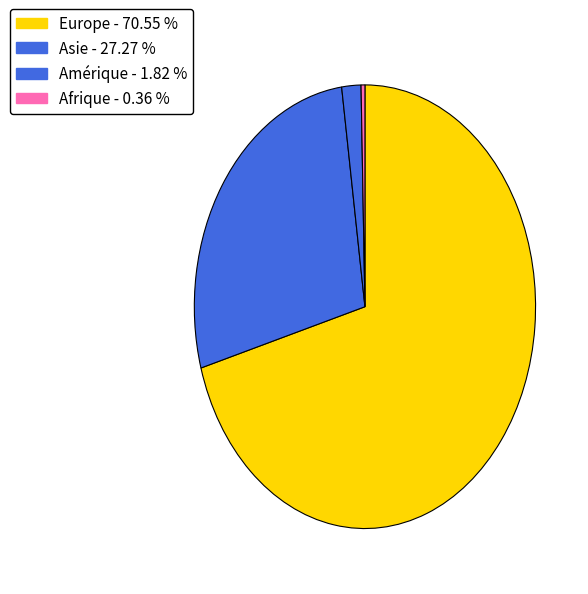

Which slice is the smallest?

Afrique - 0.36 %